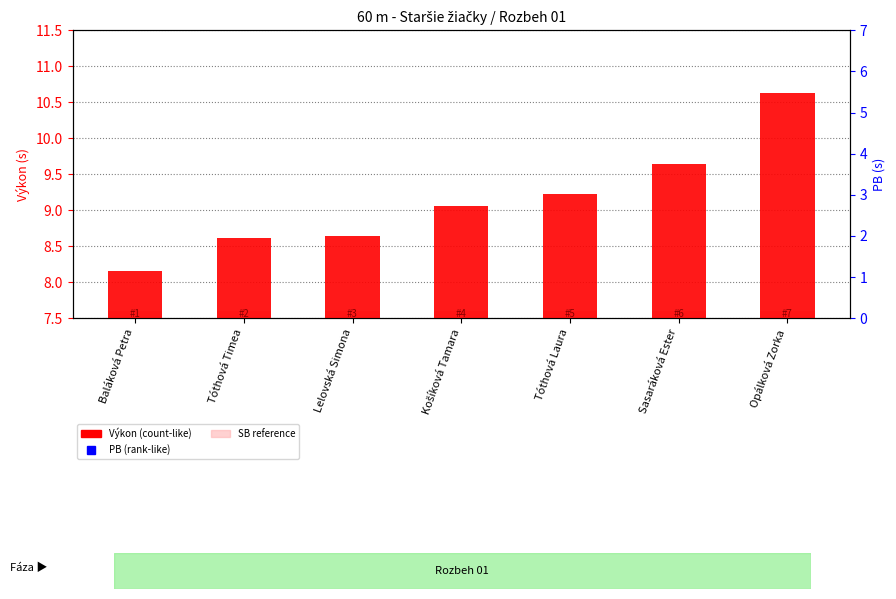

Which series has the largest Y range (max minus min)?

Výkon